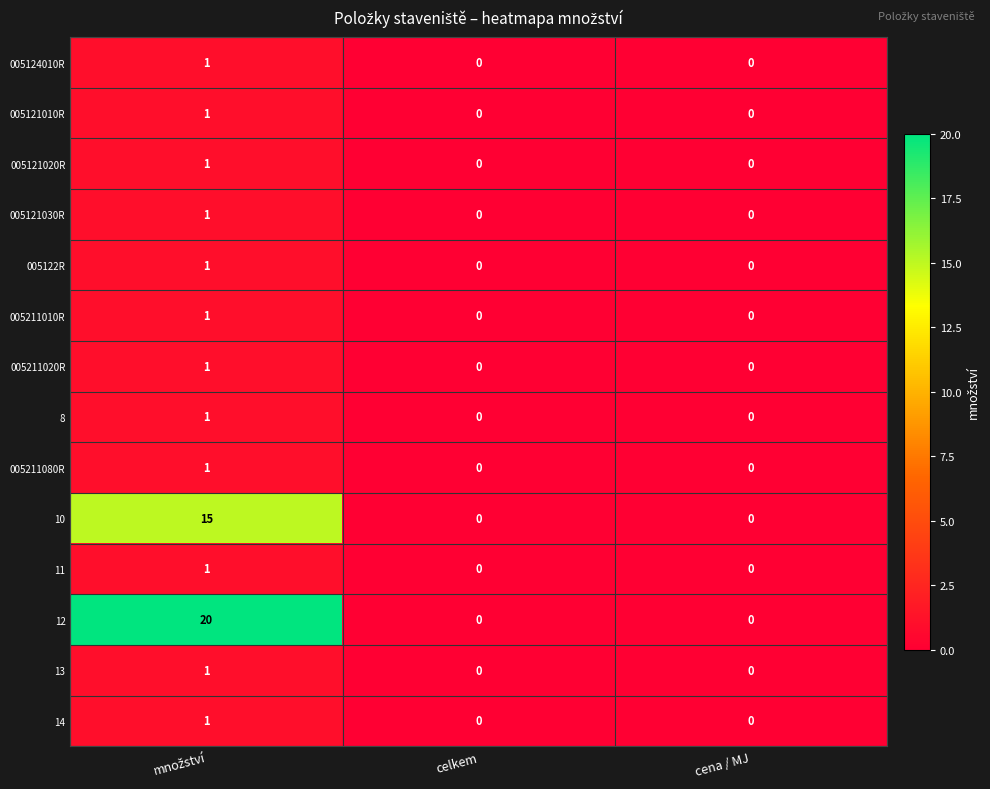

True or false: 005211020R has a value of 1 at celkem.

False